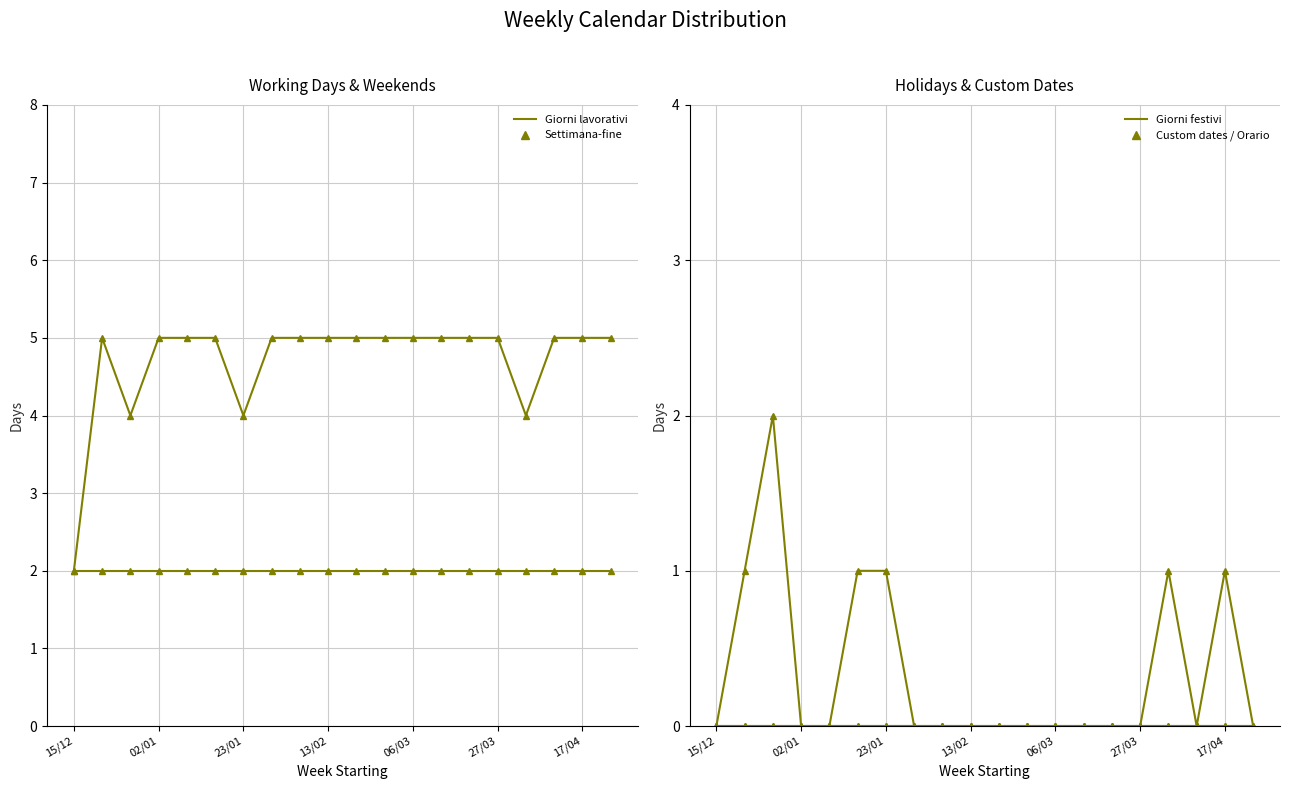

What is the sum of all Giorni festivi values?

7